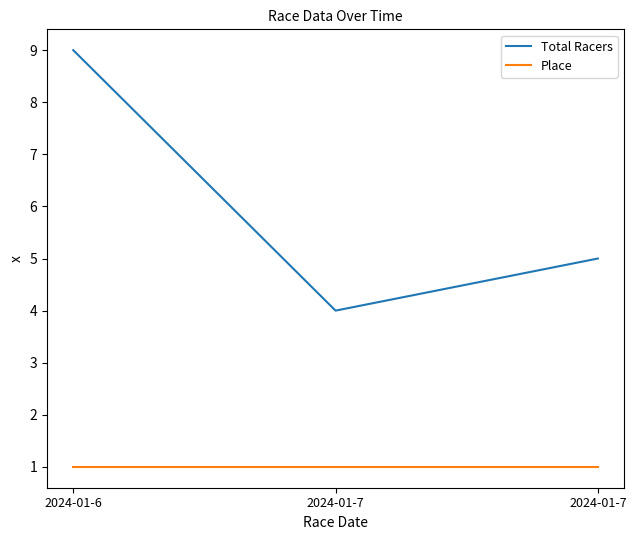

Does the chart have visible grid lines?

No